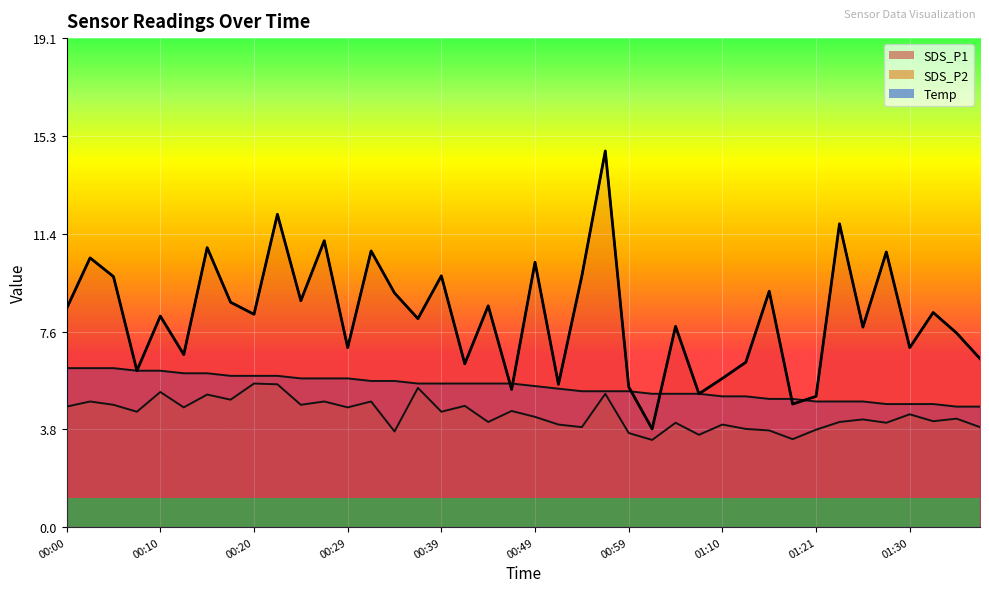

How many interior local valleys does the SDS_P1 series have?

14